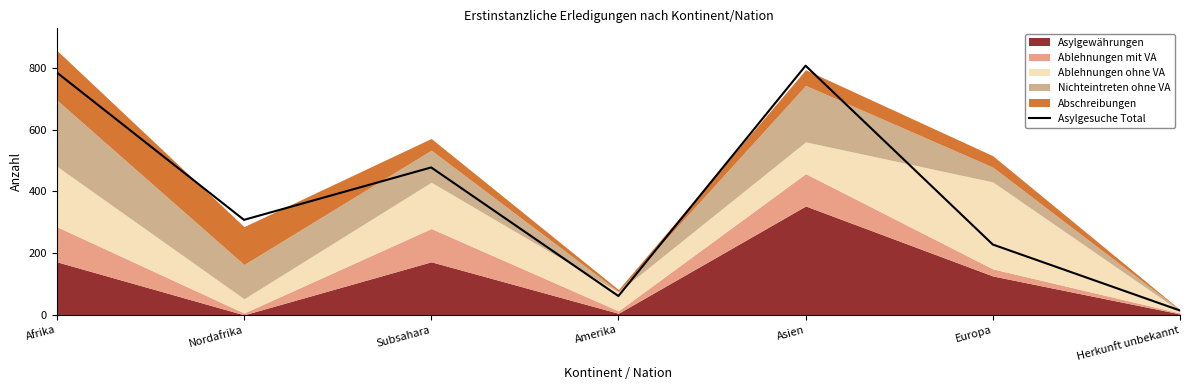

What is the change in value from Subsahara to Amerika?

-417